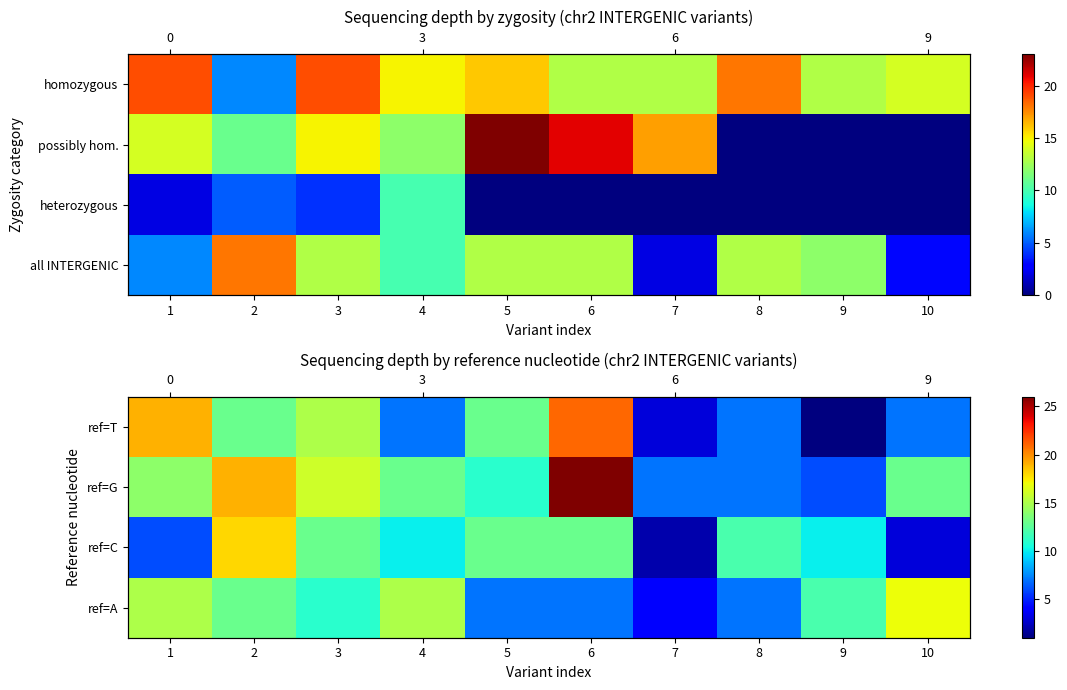

How many data points in ref=G are above 13?

4